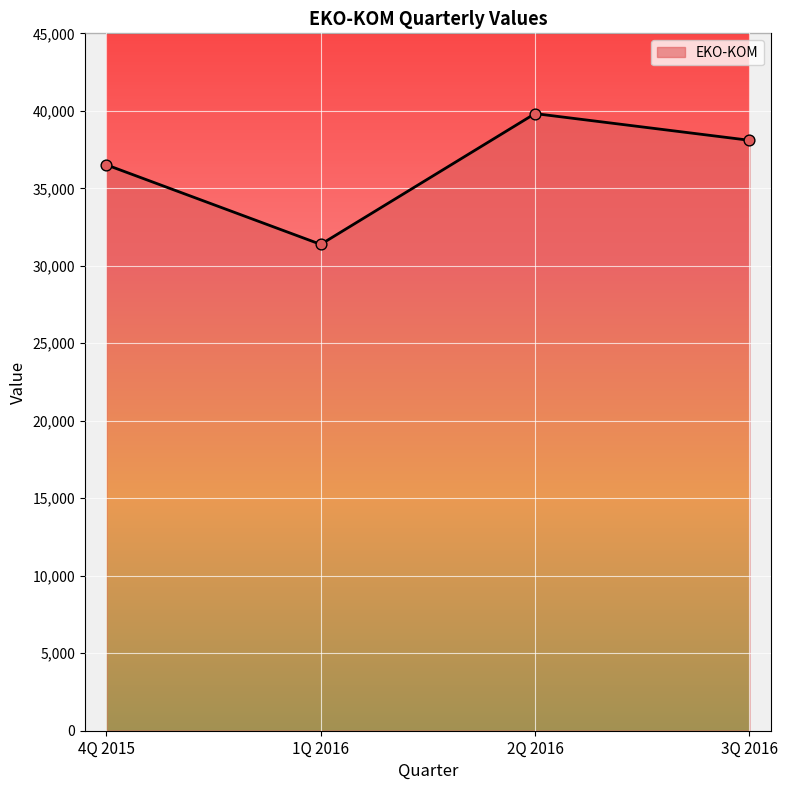

What is the change in value from 1Q 2016 to 2Q 2016?

+8439.5